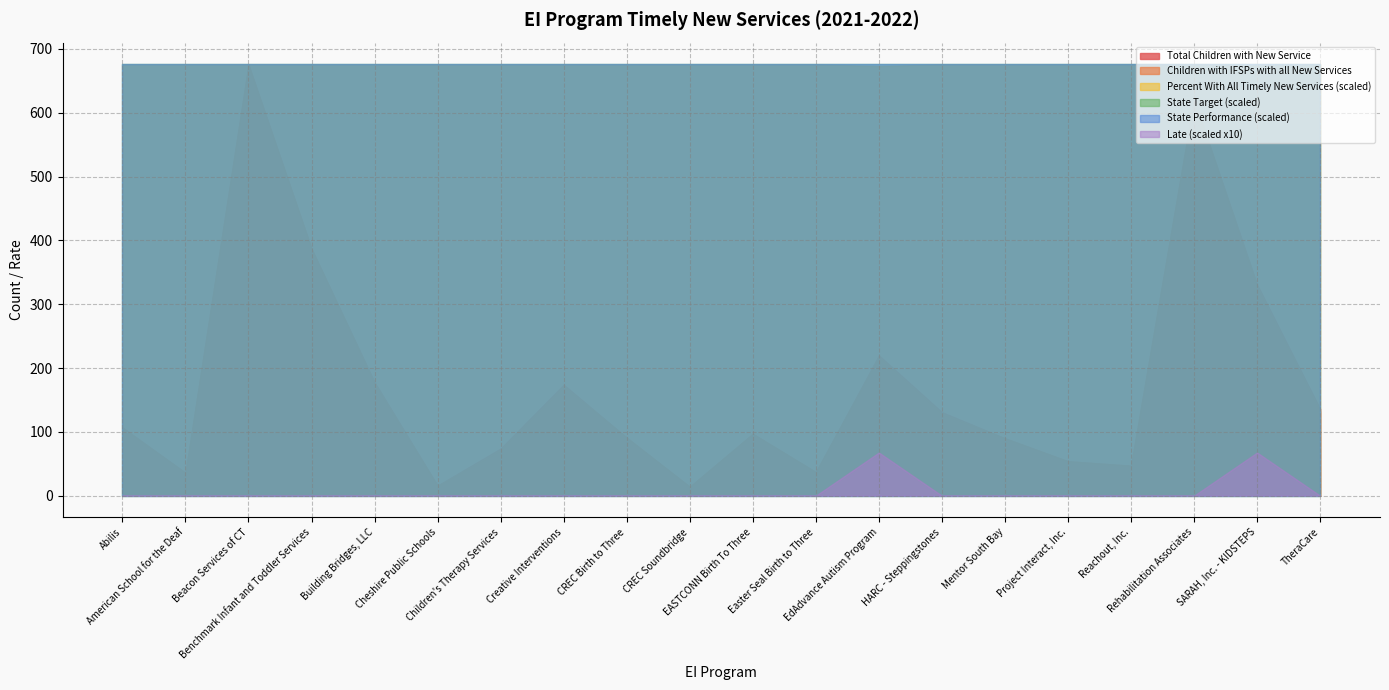

Rank the series at Building Bridges, LLC from highest to lowest value.

Total Children with New Service, Children with IFSPs with all New Services, Percent With All Timely New Services, State Target, State Performance, Late